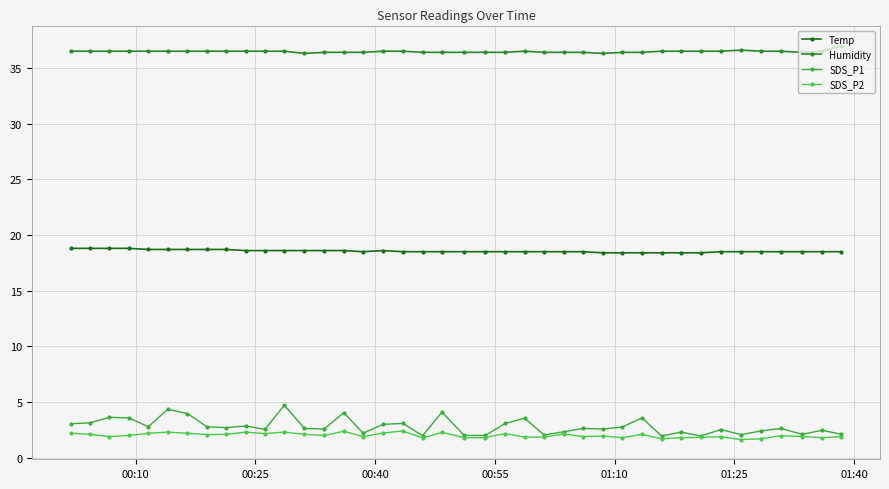

Count the number of categories in the chart.

40